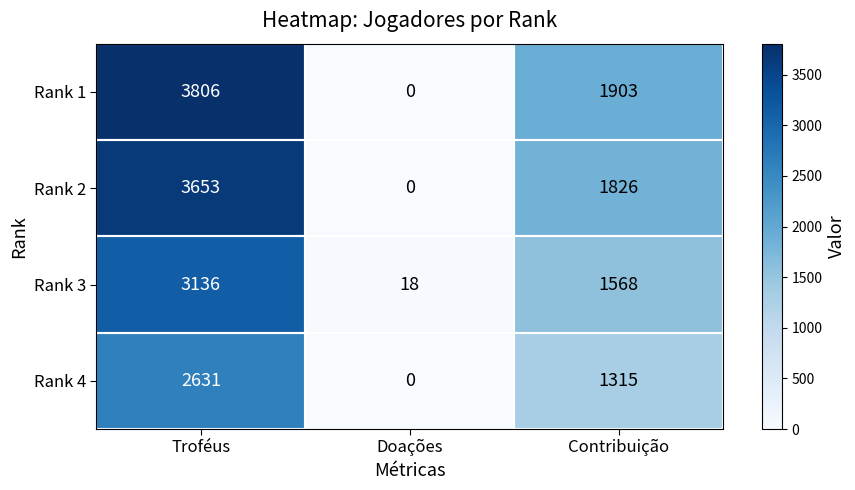

What is the sum of all Rank 2 values?

5479